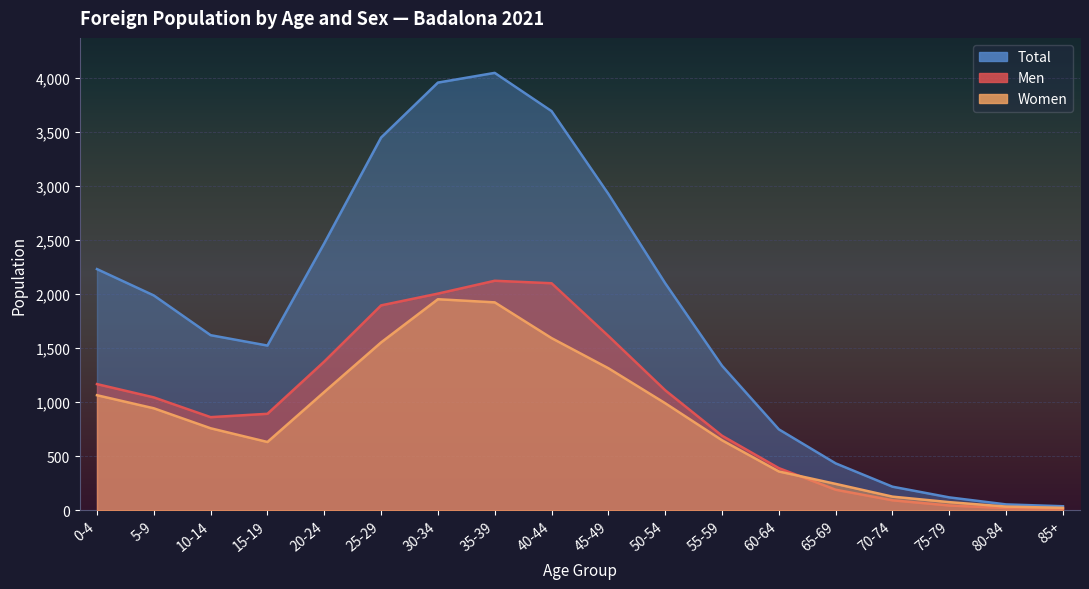

What is the lowest value of the Total series?

37